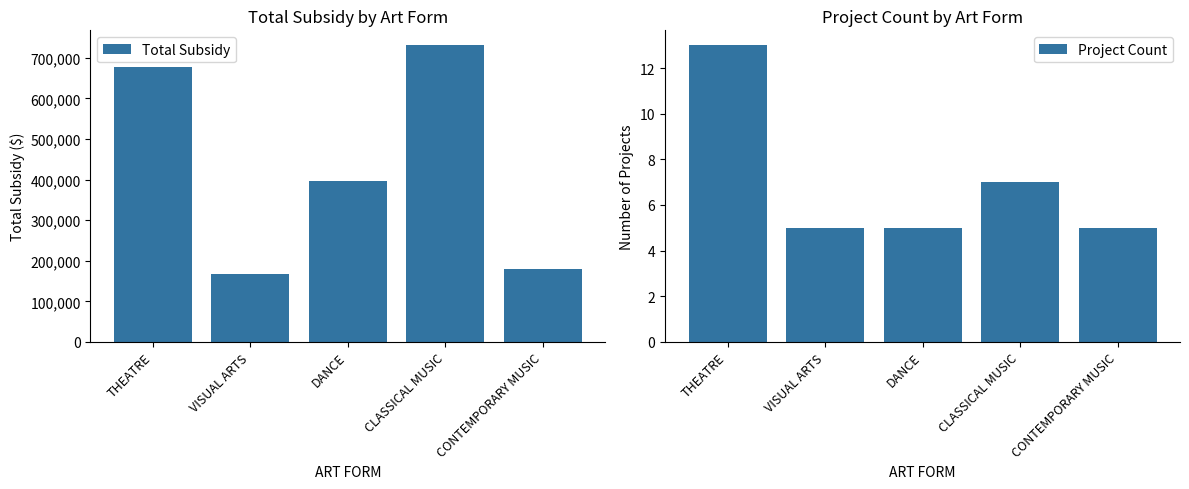

What is the value of the Project Count bar at the 4th from the left?

7